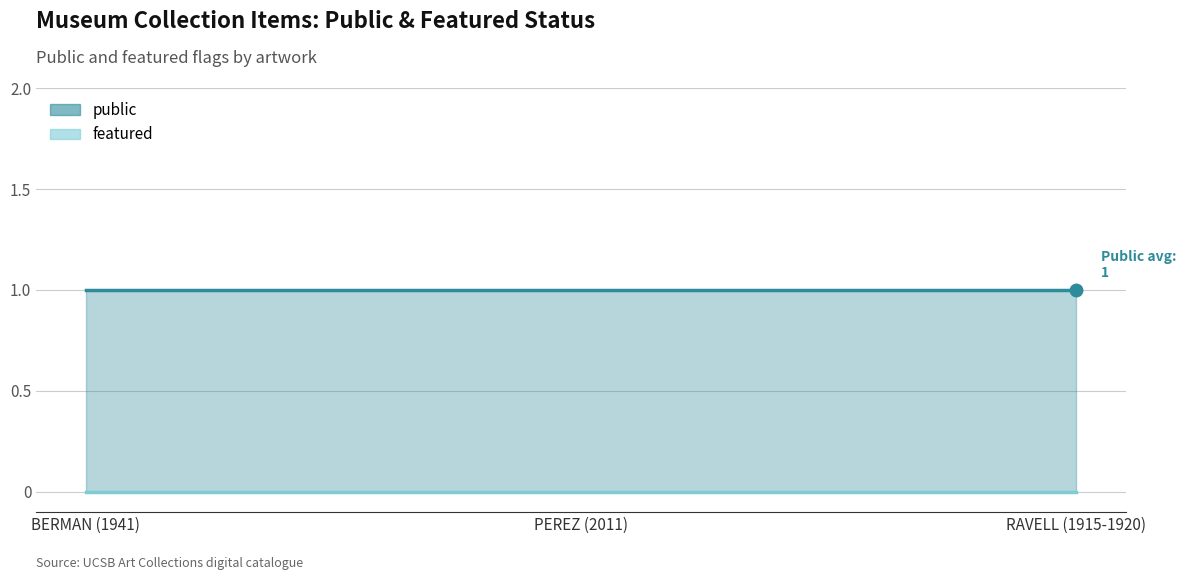

The value of public at BERMAN (1941) is 1. True or false?

True